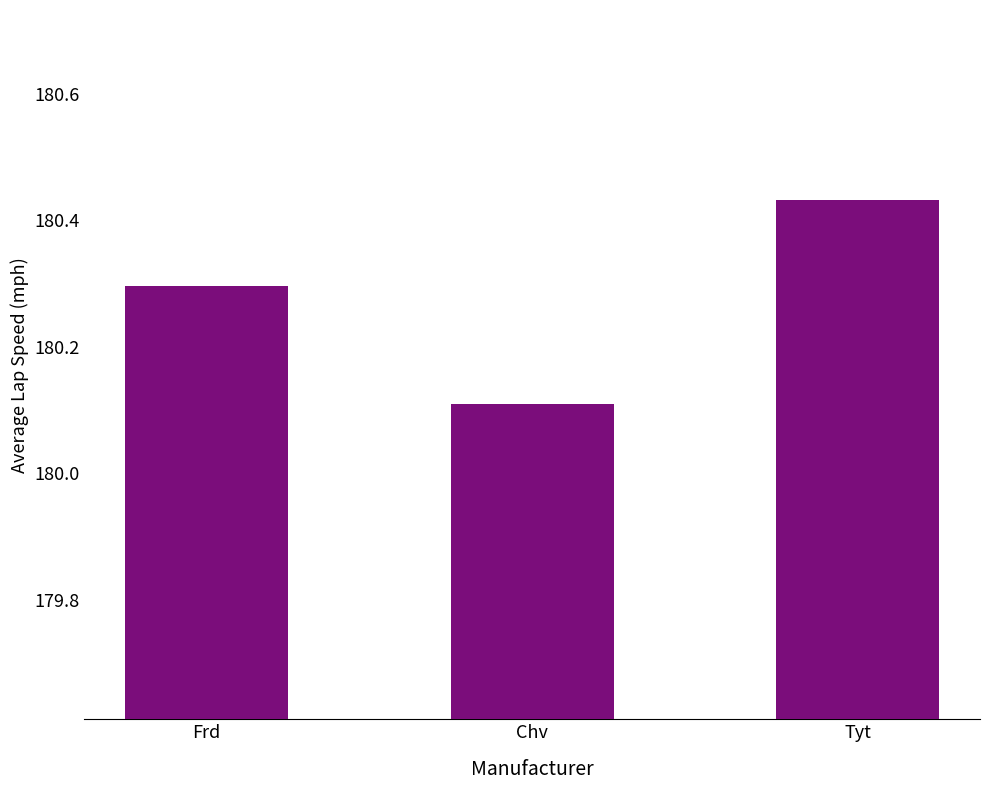

Are the bars grouped side by side (vs. stacked)?

No